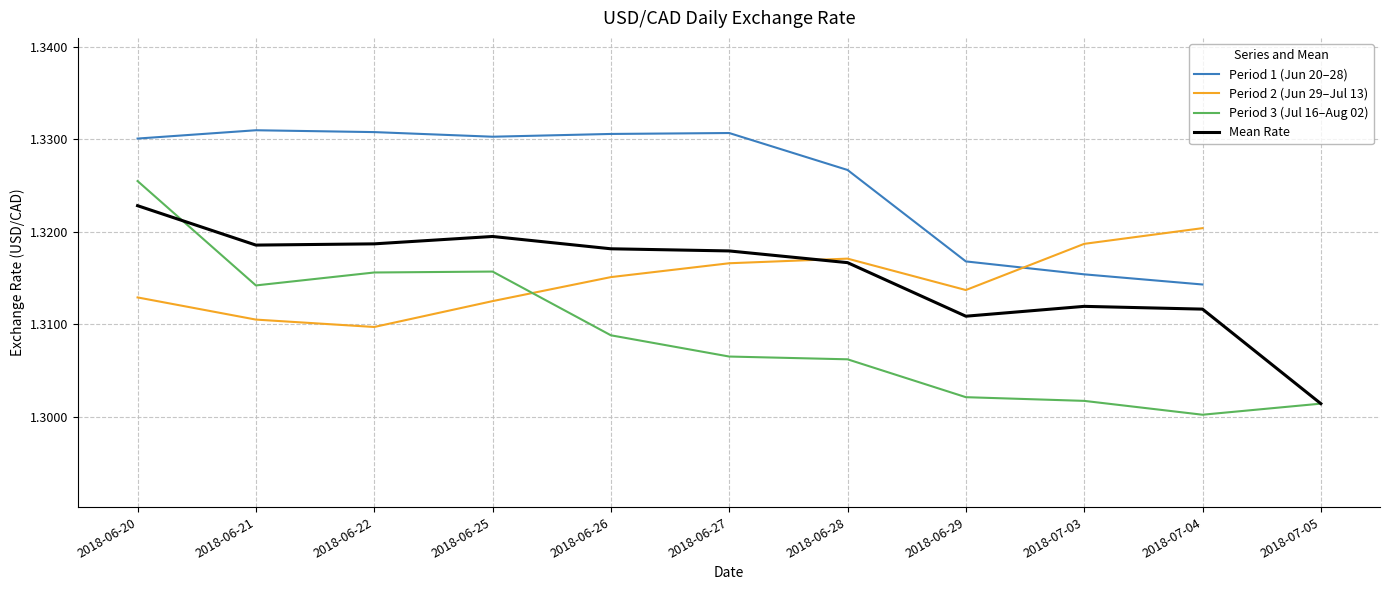

What is the maximum value shown in the chart?

1.3